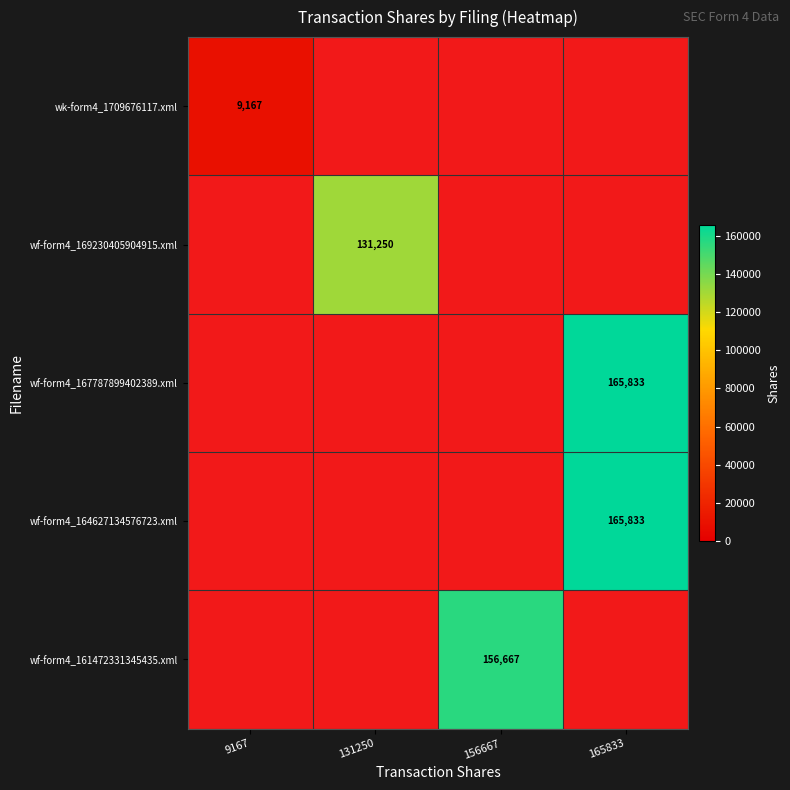

The wk-form4_1709676117.xml series shows 13387 at 9167. True or false?

False